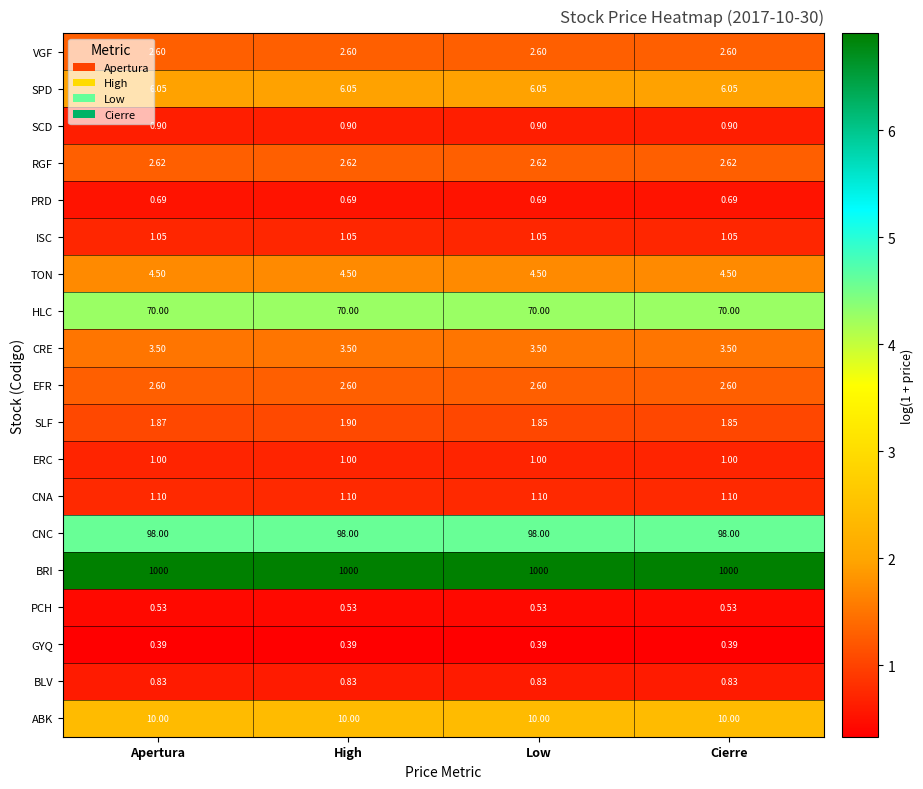

Which series has the widest spread of values?

SLF